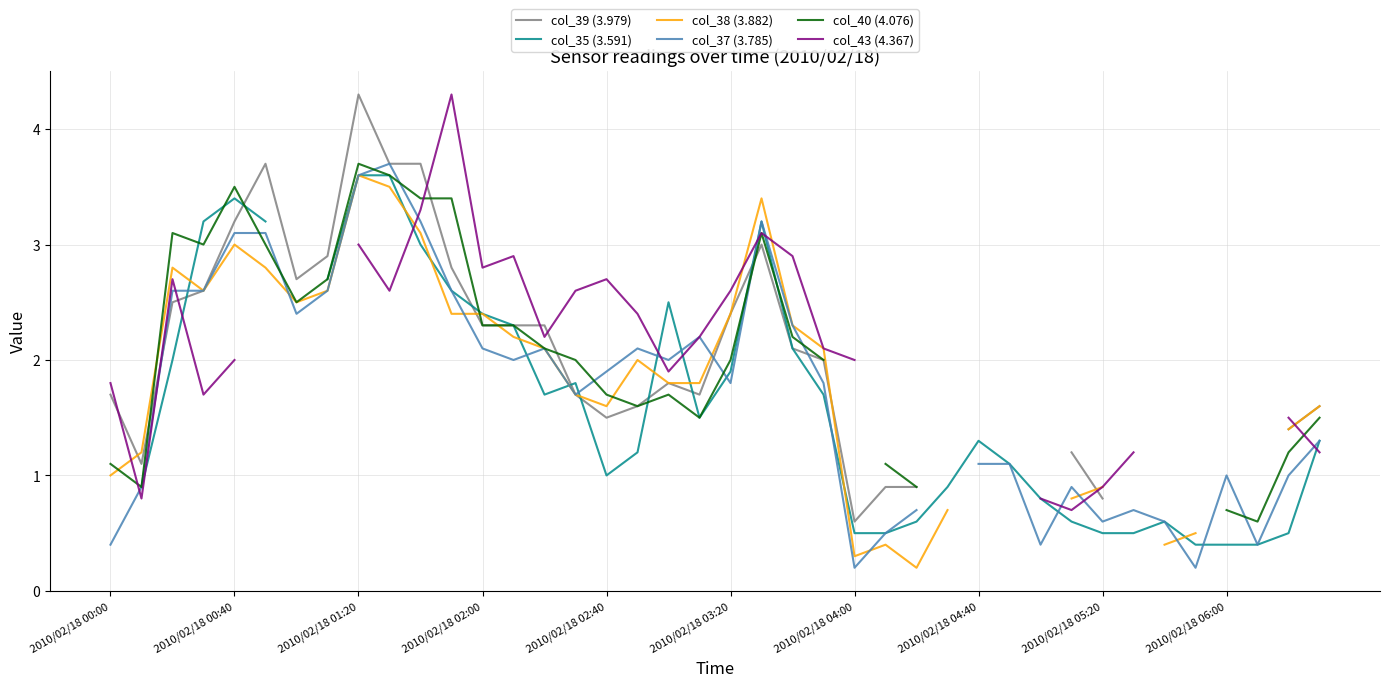

How many values in col_40 (4.076) are above zero?

32